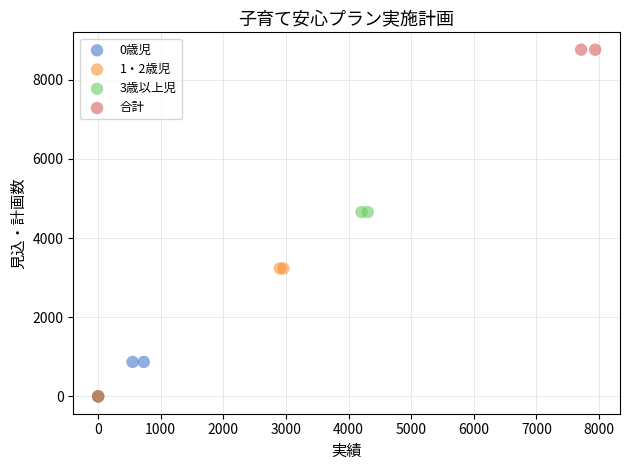

Which series reaches the maximum Y coordinate?

合計